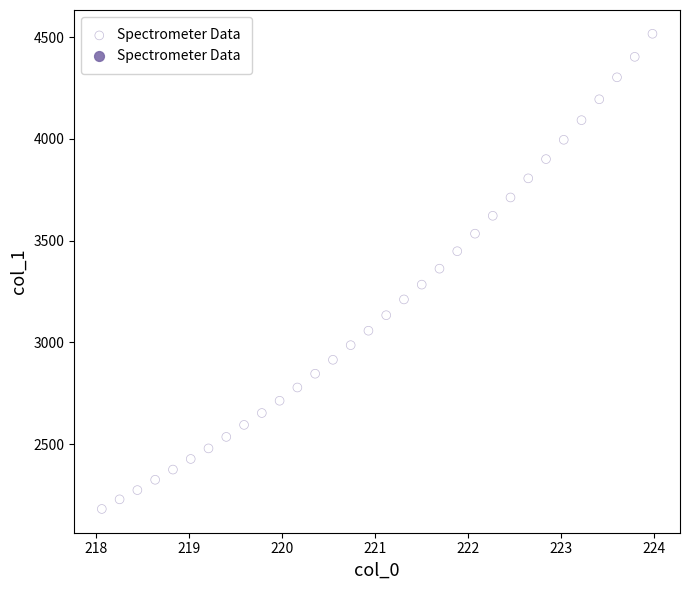

What is the range of X values (max minus min)?

5.9